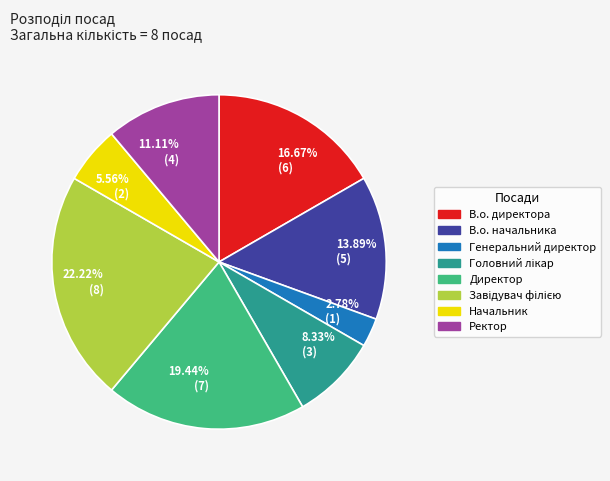

Approximately how many times larger is the value at 22.22% (8) compared to 19.44% (7)?

1.1